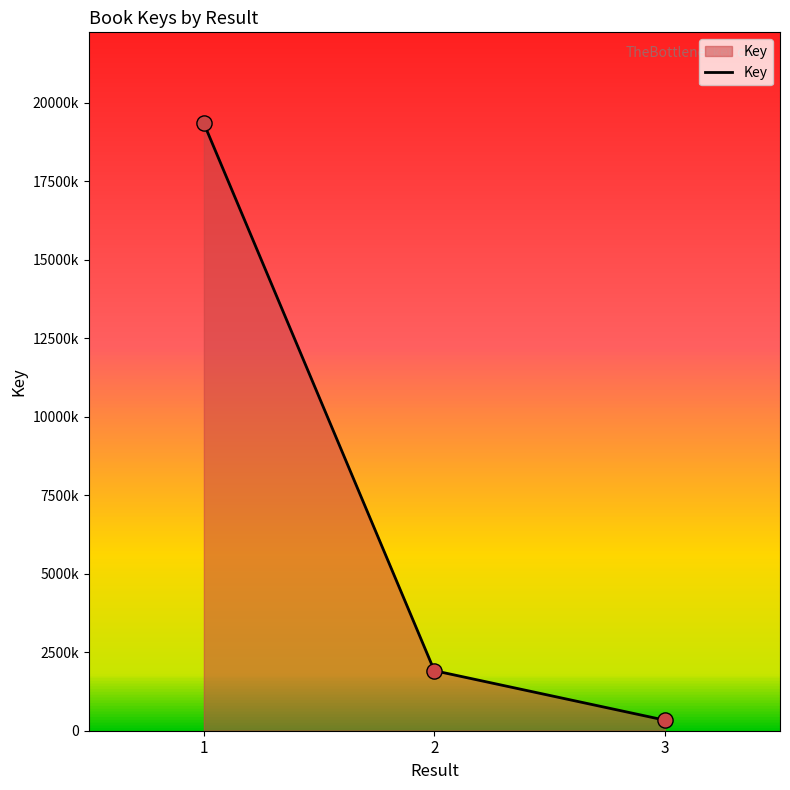

Is this an area chart (filled region under the line)?

Yes